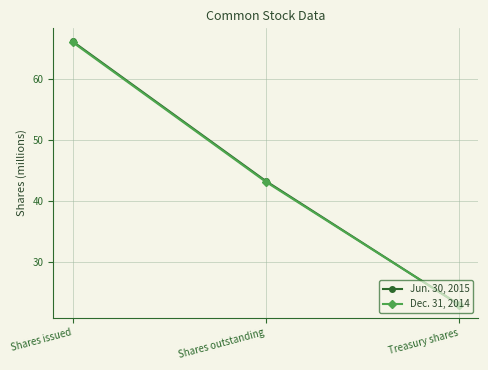

Which label corresponds to the smallest value in the chart?

Treasury shares